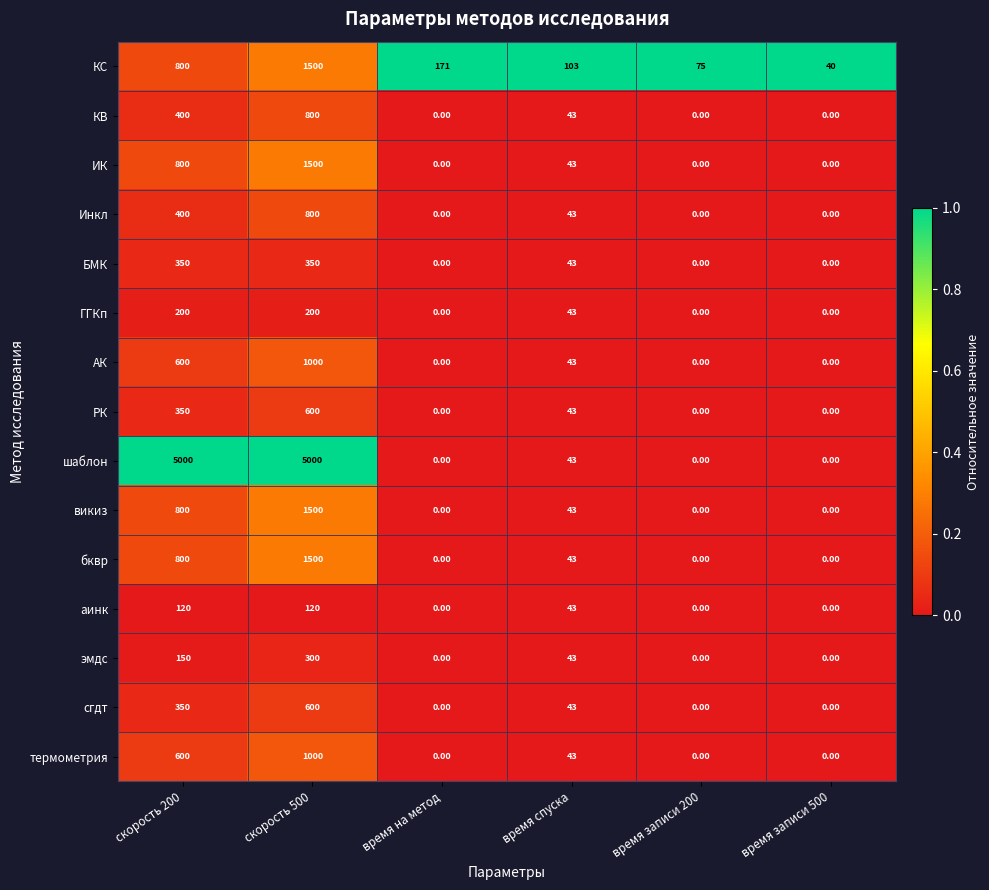

Which series has the widest spread of values?

шаблон